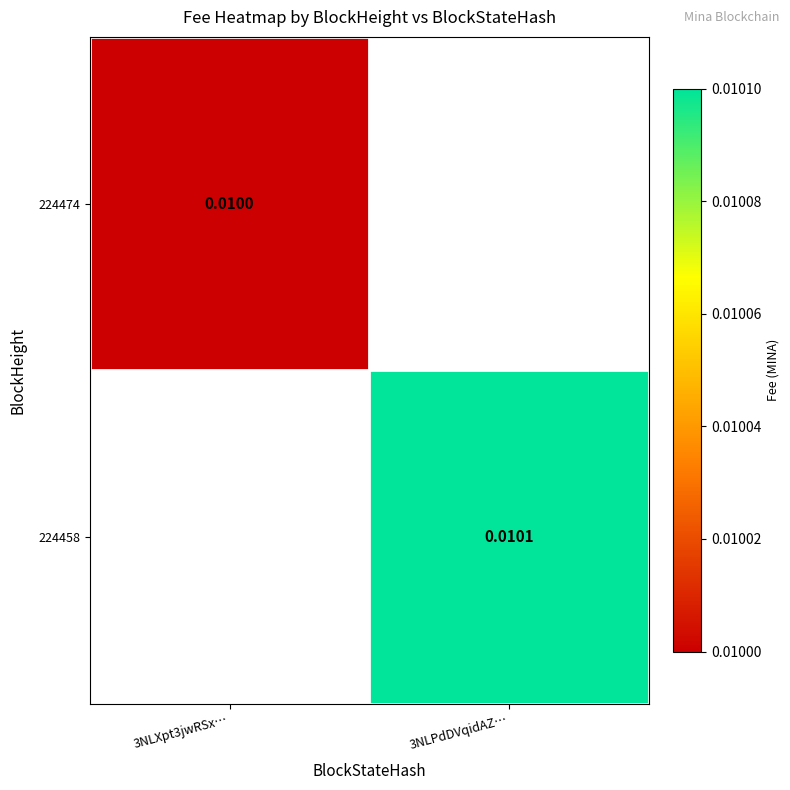

Is the value of 224474 at 3NLXpt3jwRSx… greater than the value of 224458 at 3NLPdDVqidAZ…?

No